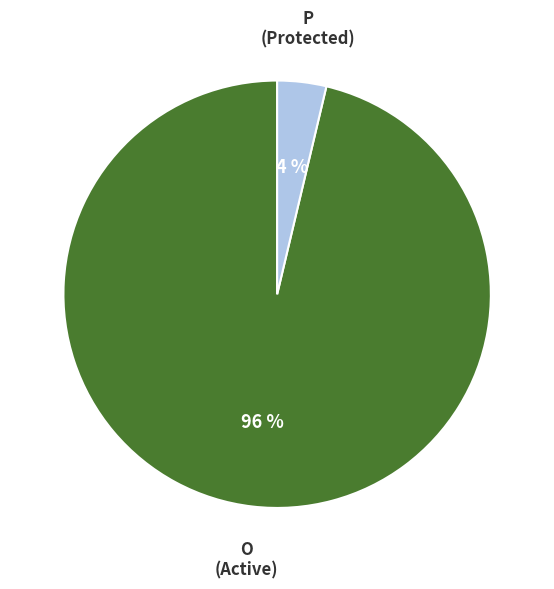

The O slice represents 85% of the pie. True or false?

False